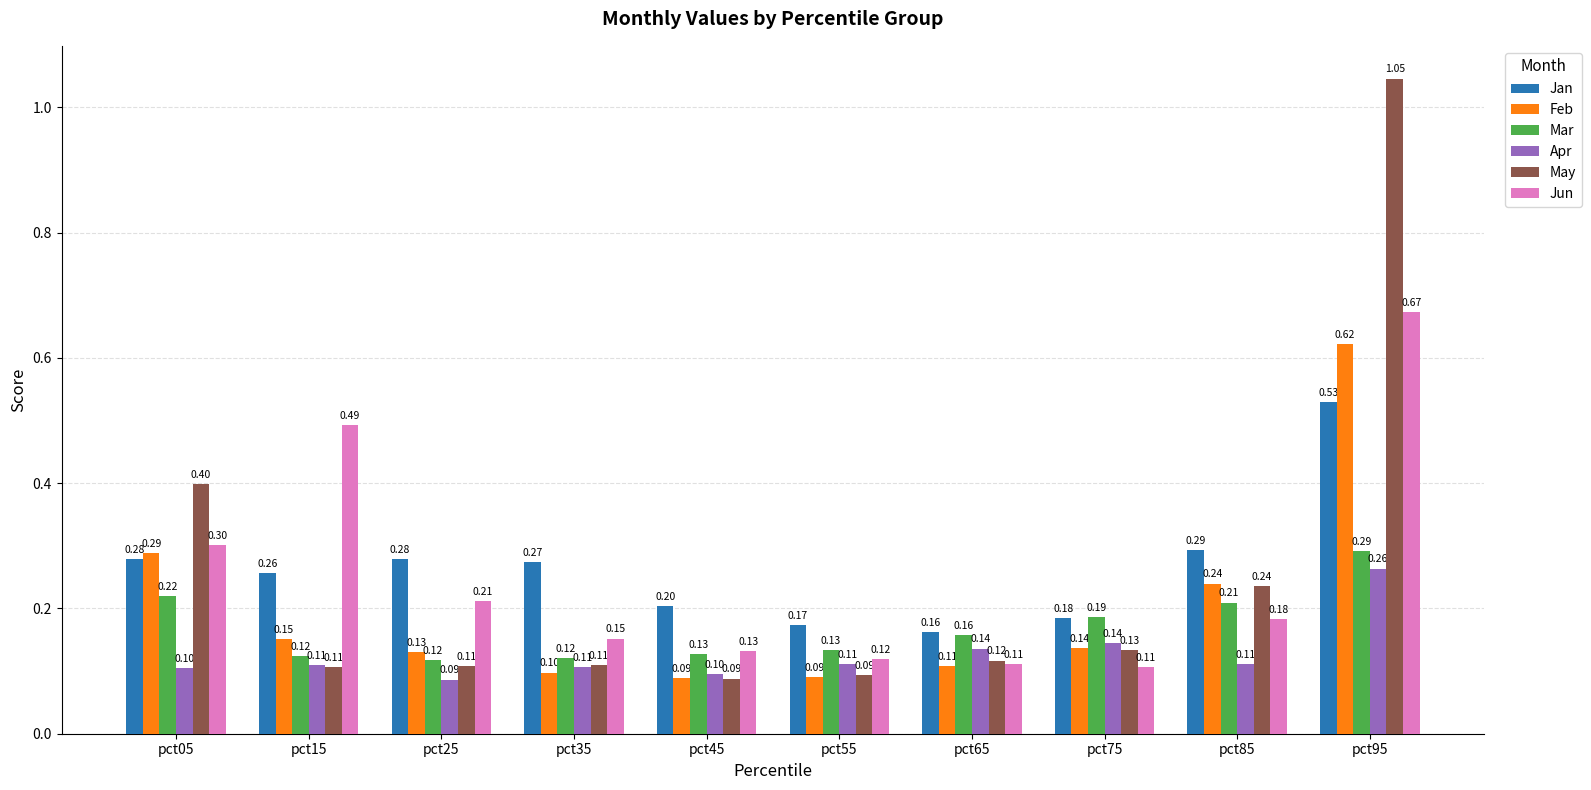

List the series in order of their peak value, lowest first.

Apr, Mar, Jan, Feb, Jun, May